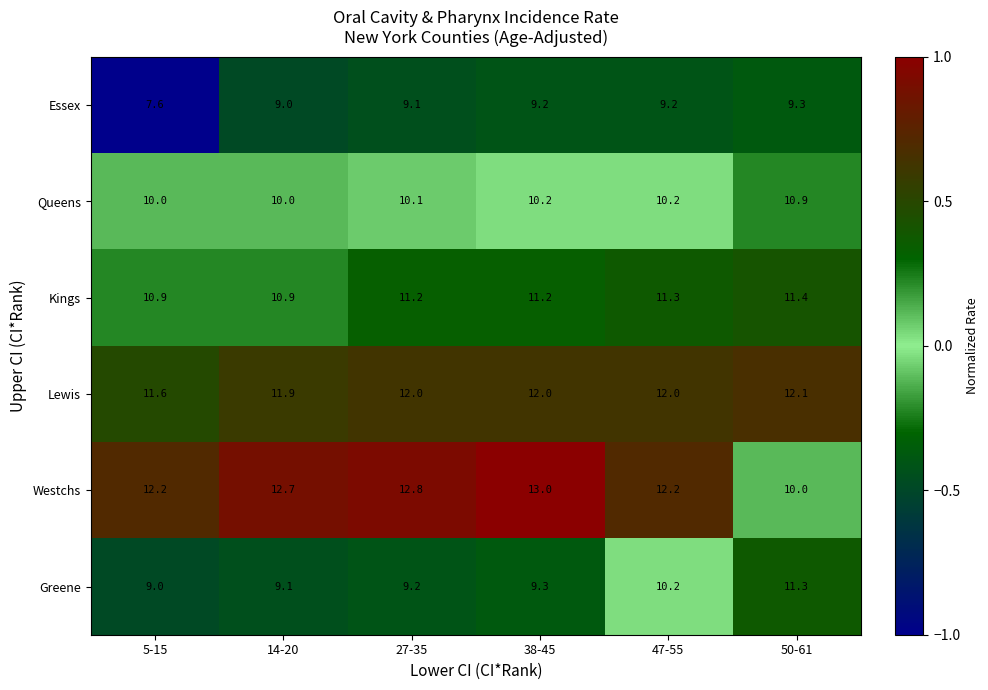

What is the difference between the Greene values at 38-45 and 50-61?

2.0